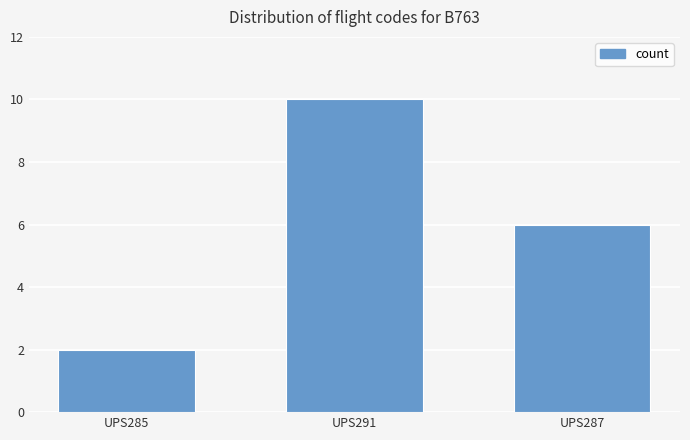

What is the difference between the values at UPS287 and UPS291?

4